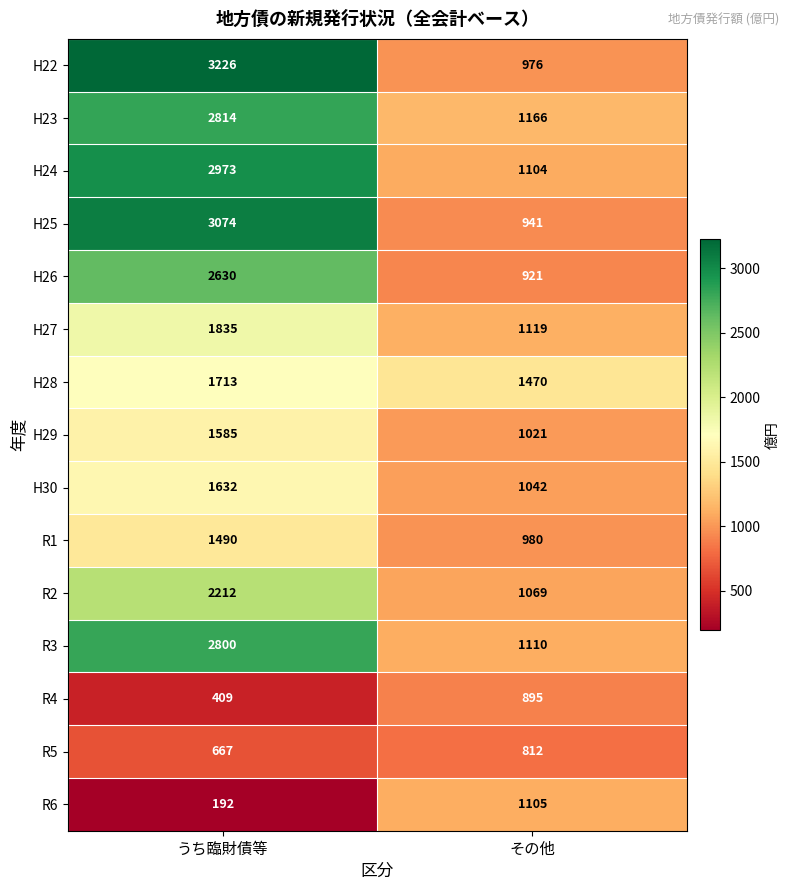

Which label corresponds to the smallest value in the chart?

うち臨財債等